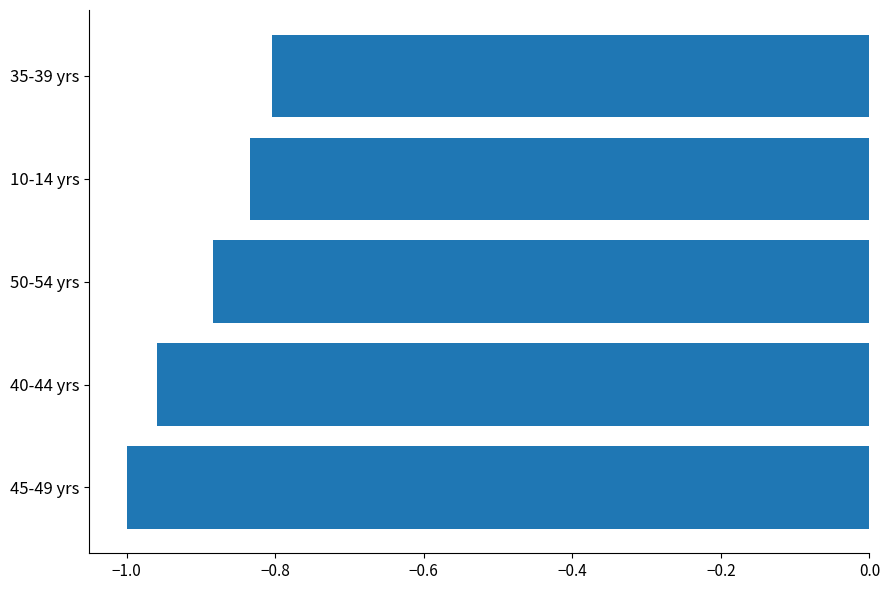

Which category has the highest value across all series?

35-39 yrs